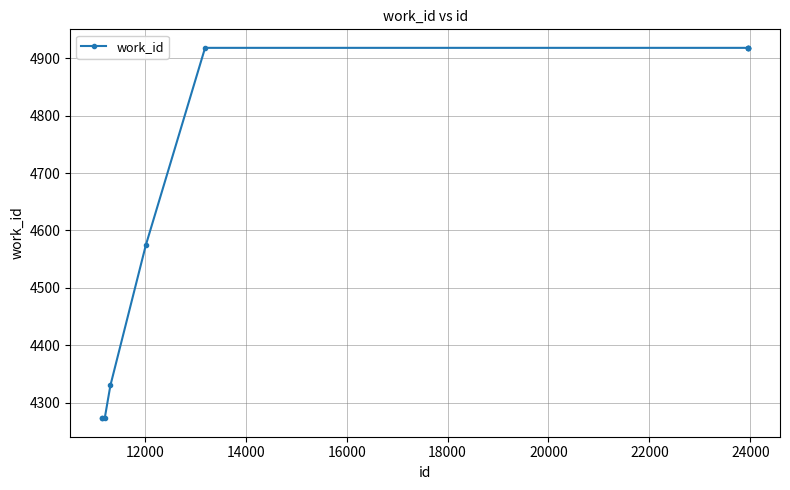

What is the minimum value shown in the chart?

4273